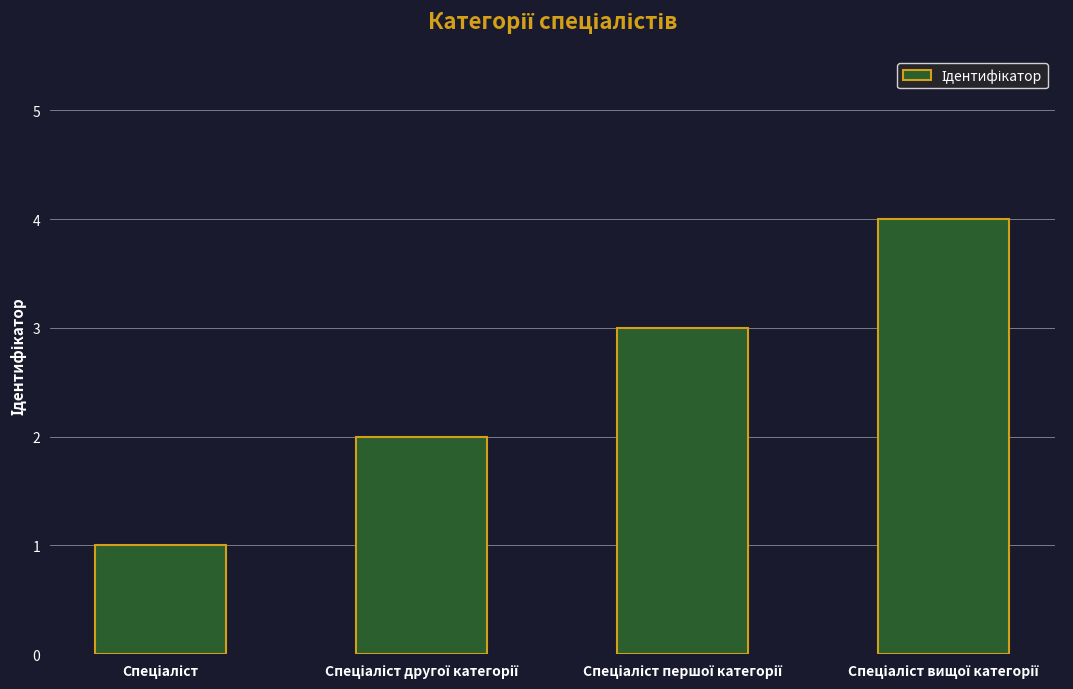

Count the number of data series in this chart.

1